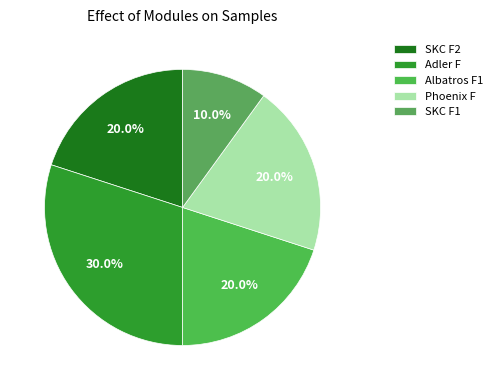

Count the number of slices in the pie.

5